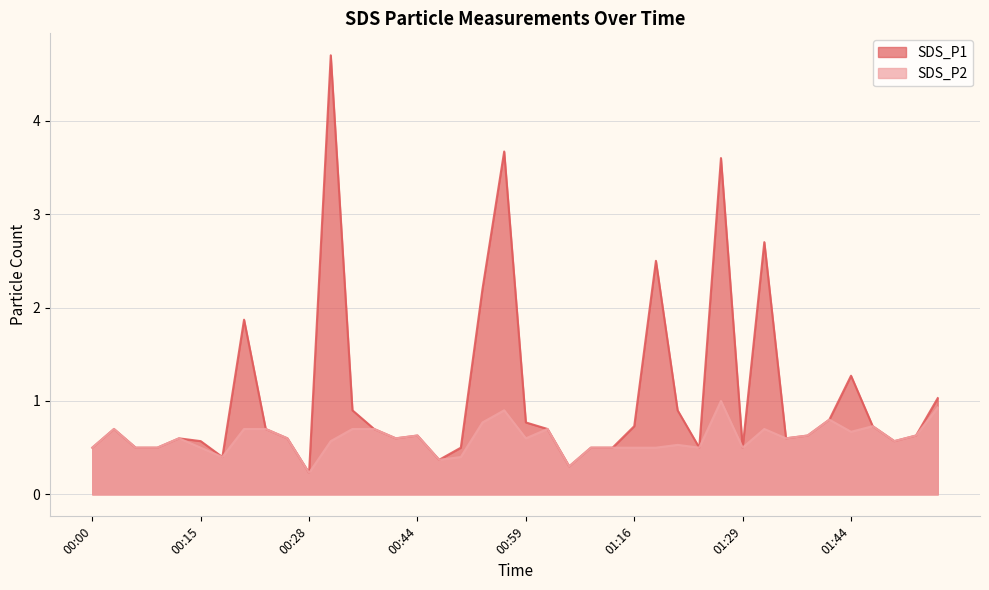

How many data points does each series have?

40